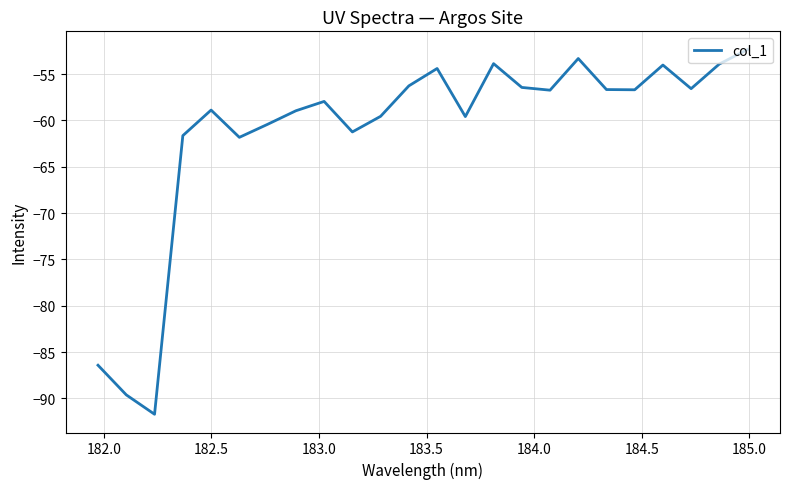

What is the greatest value displayed?

-52.3